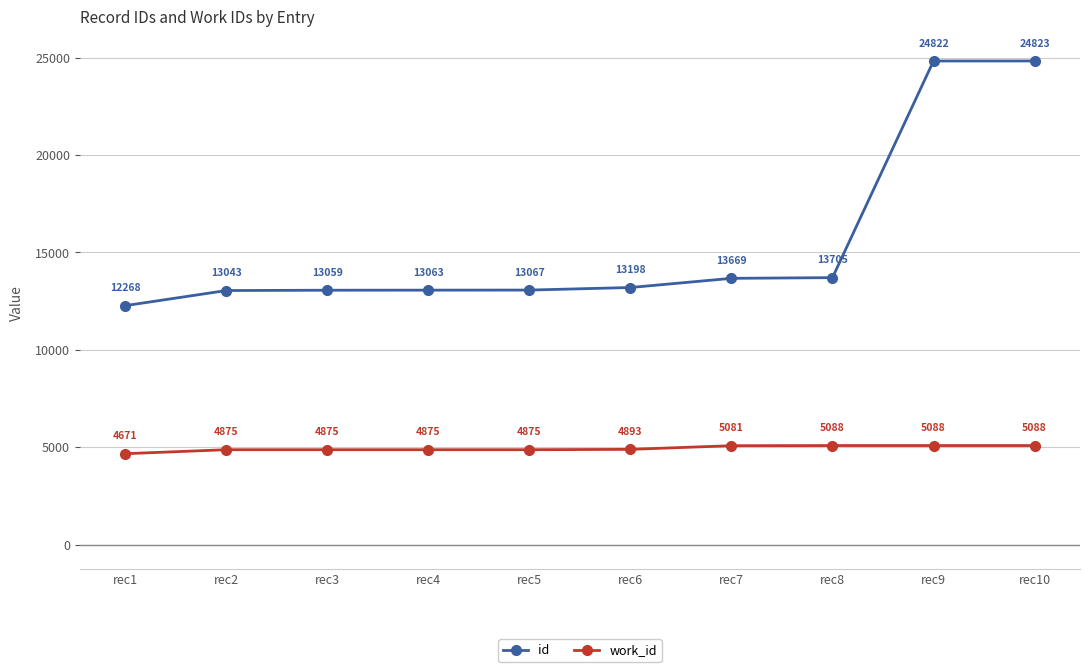

Does the chart have visible grid lines?

Yes